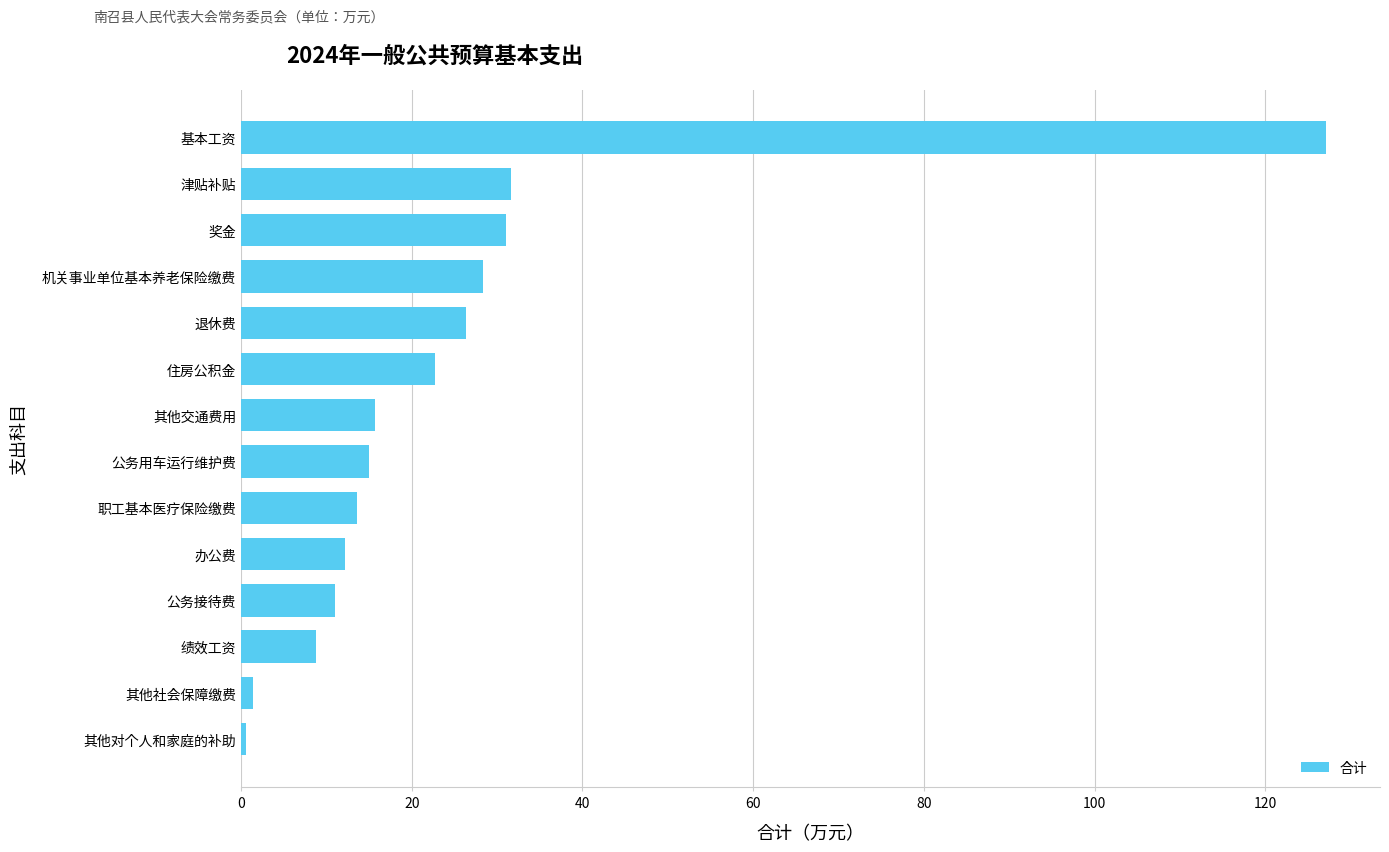

What is the sum of all values?

345.5